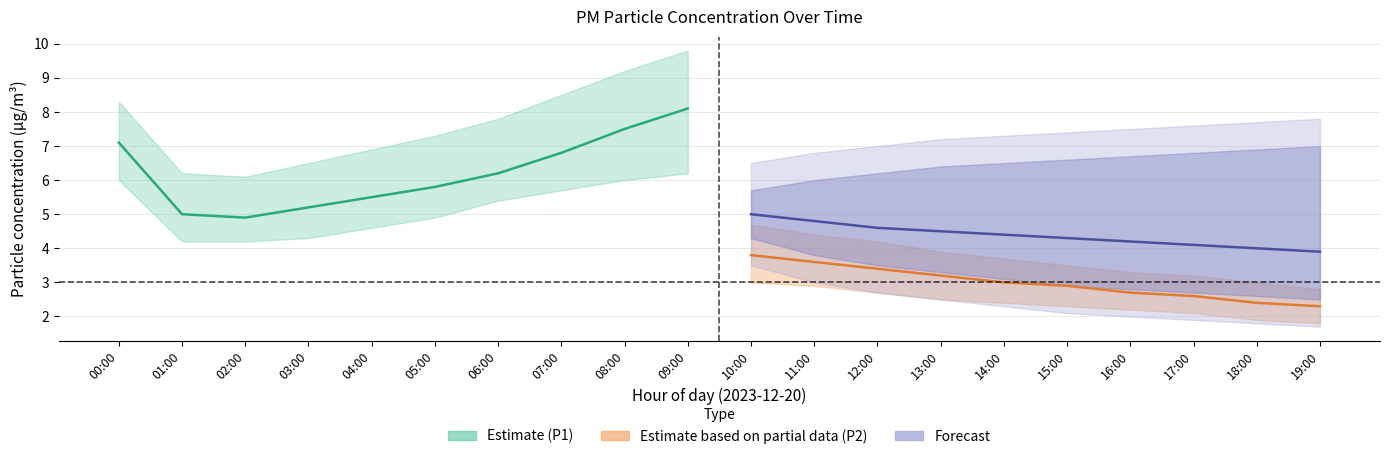

What is the label of the 6th point from the left?

05:00